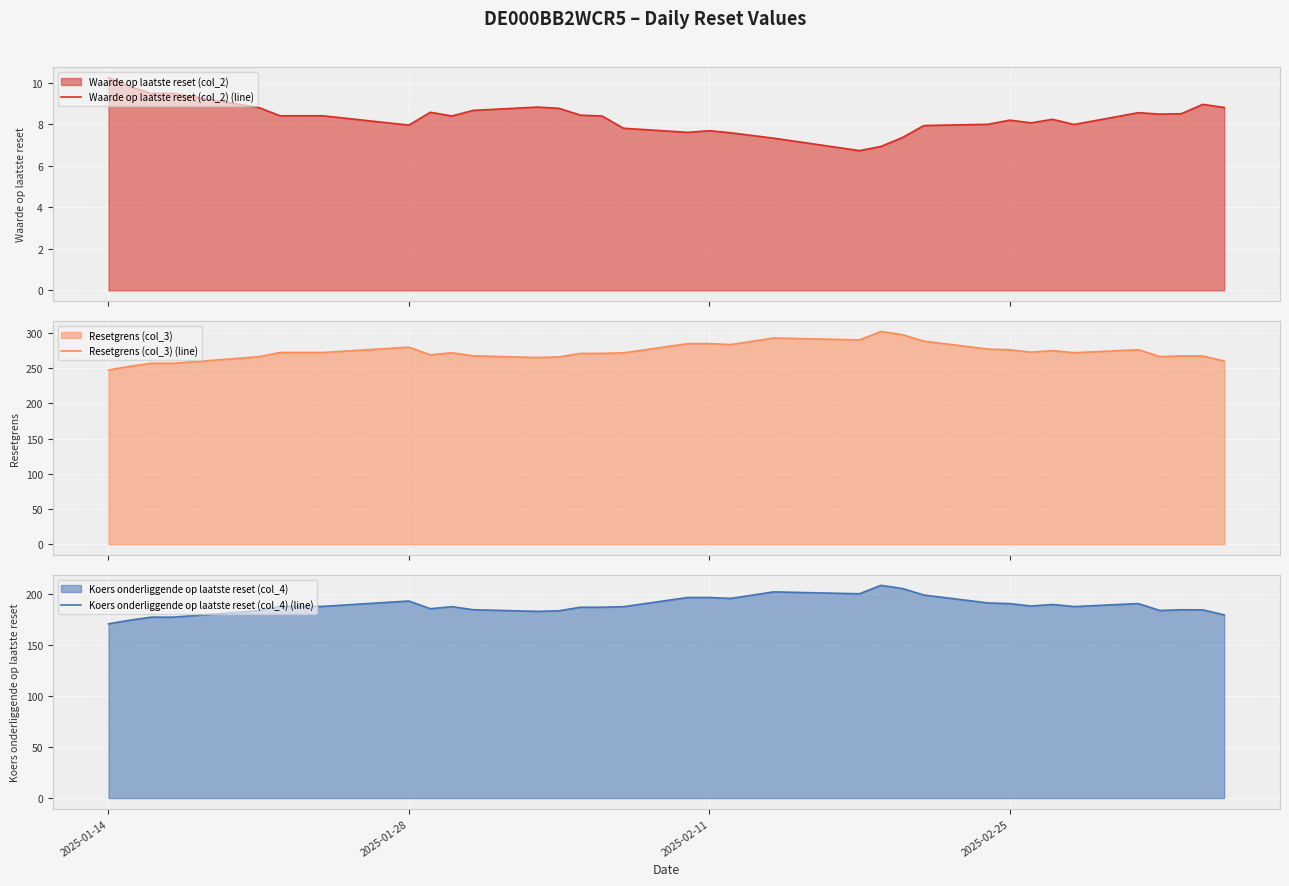

Which series has the widest spread of values?

Resetgrens (col_3) (line)